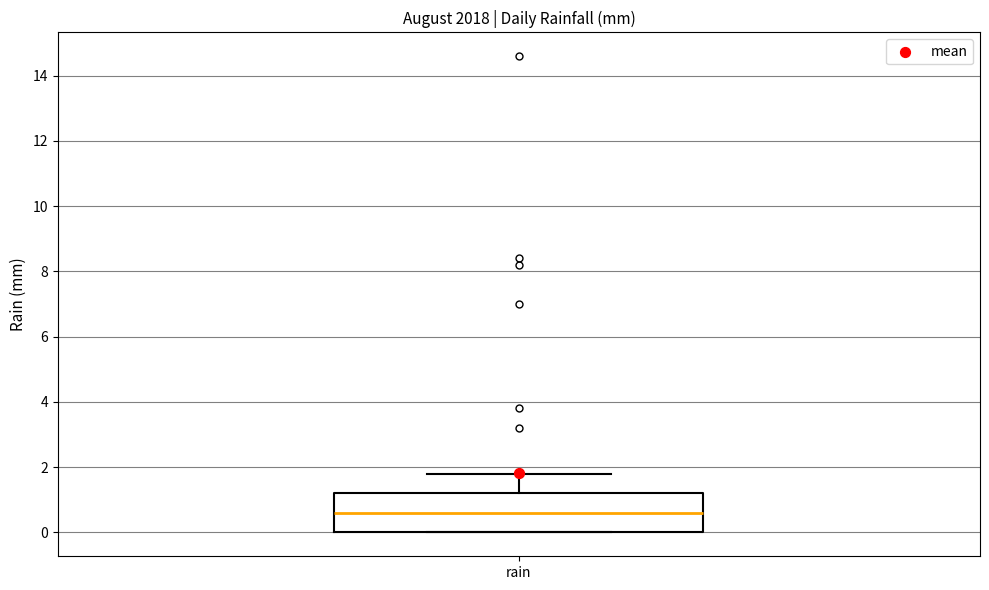

Transcribe this box plot: give where the median line is, the range the box spans, and where the two whiskers end, as read against the y-axis. The values are not printed on the chart, so give them approximately, as read against the axis.

median 0.6, box 0.0 to 1.2, whiskers 0.0 to 1.8